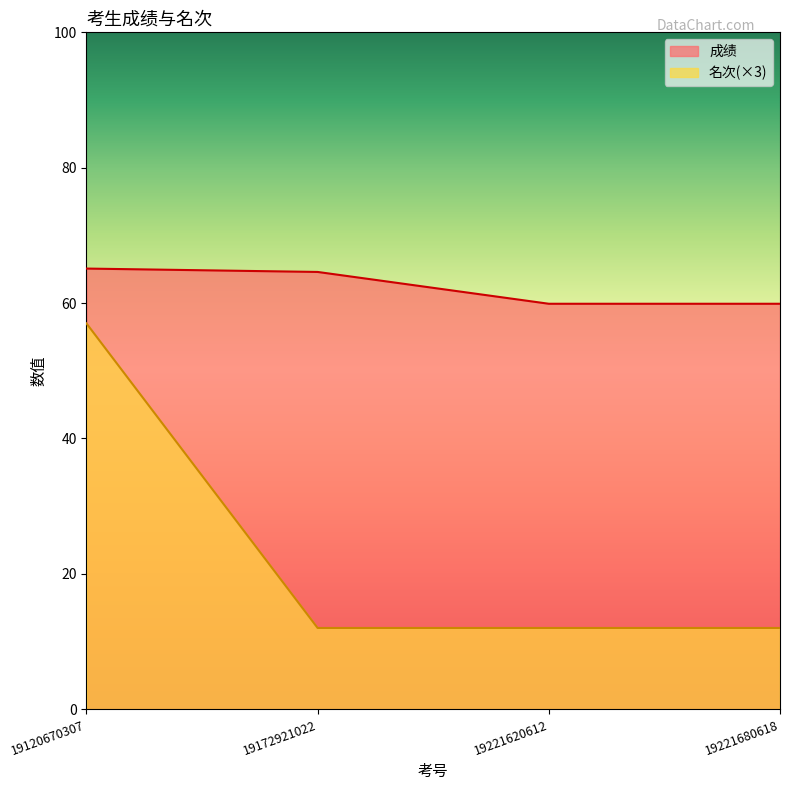

Where does the 成绩 series first go above 64?

19120670307